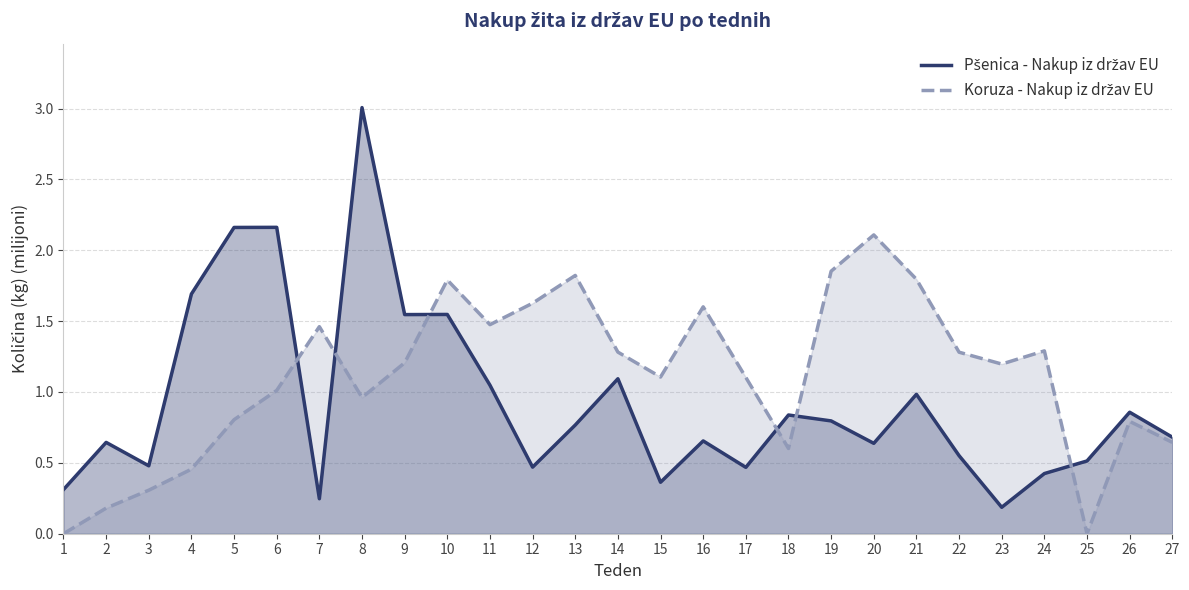

Is it true that Pšenica - Nakup iz držav EU equals 1.3 at 13?

False